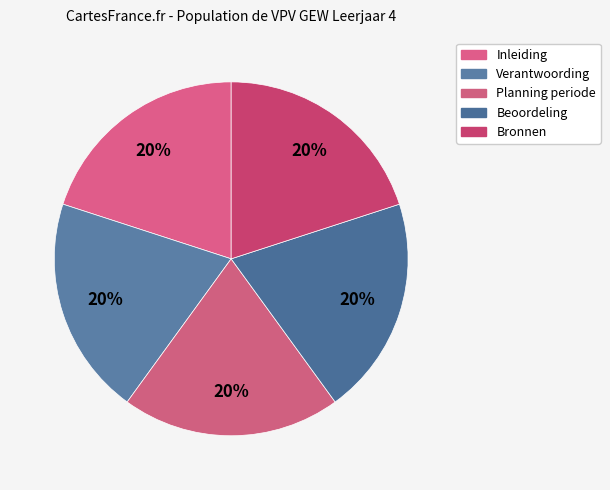

Is it true that Beoordeling is 8% of the pie?

False